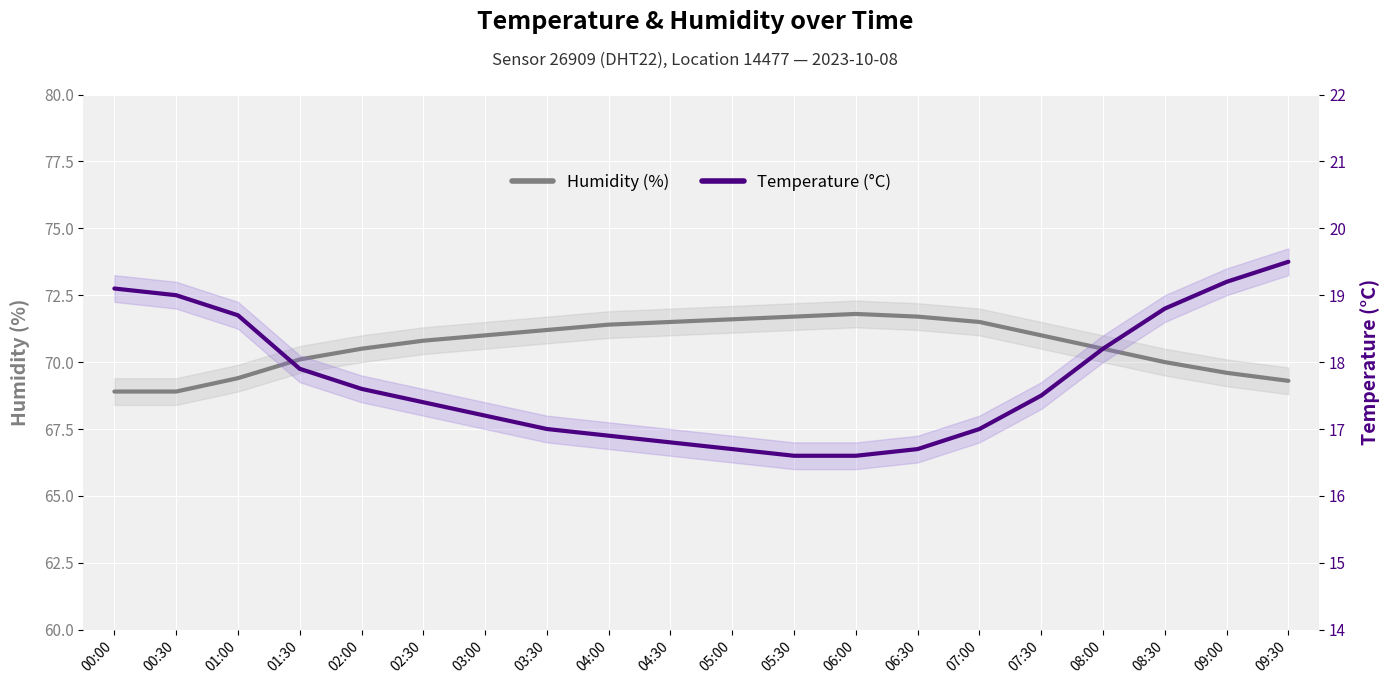

True or false: Temperature (°C) and Humidity (%) cross at least once.

False